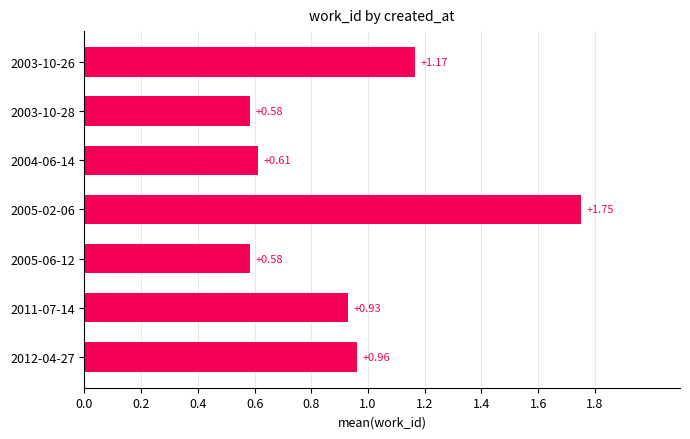

What is the change in value from 2003-10-26 to 2004-06-14?

-0.6